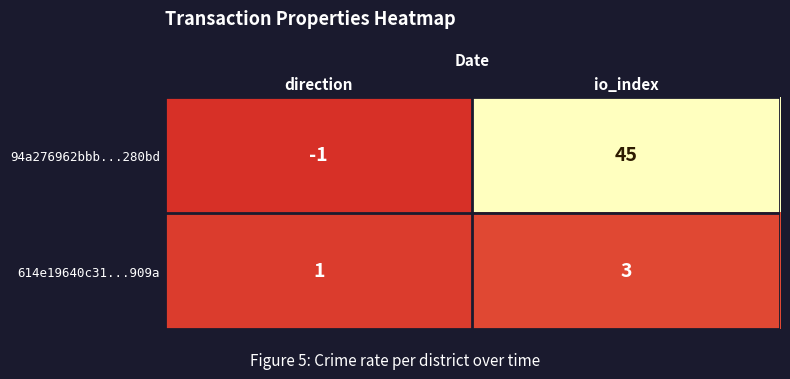

What is the sum of all 94a276962bbb...280bd values?

44